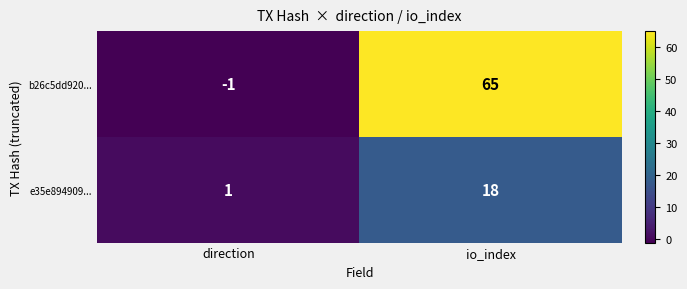

How many values in the e35e894909... series are below 18?

1